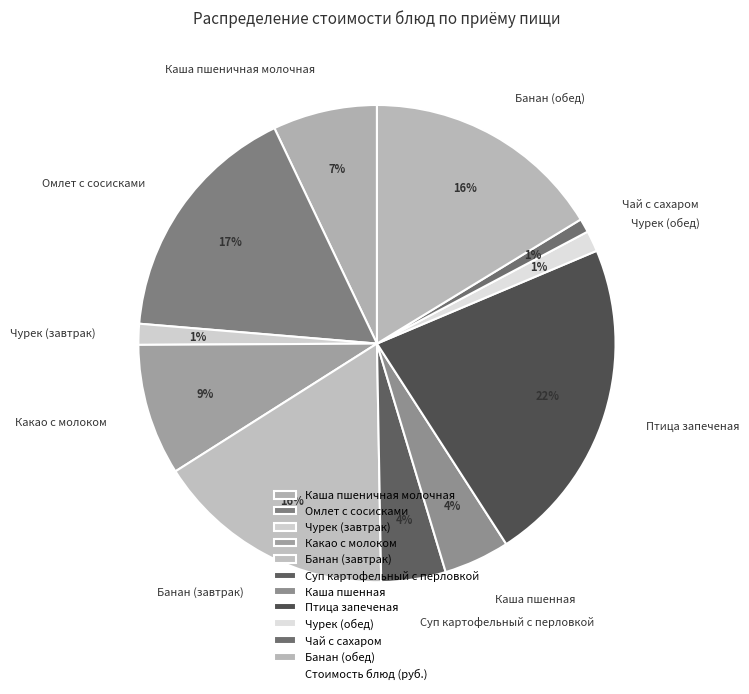

Approximately how many times larger is the value at Птица запеченая compared to Омлет с сосисками?

1.3